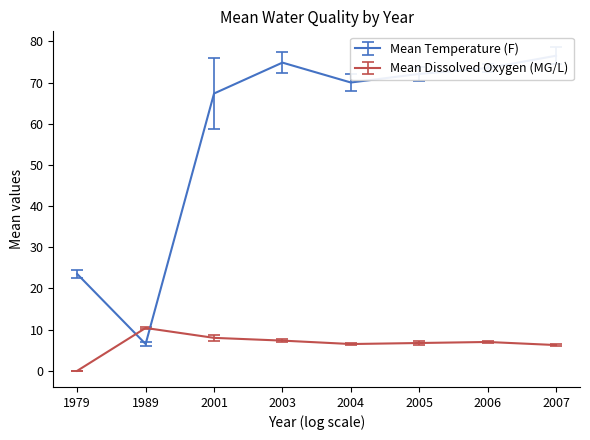

How many intersections are there between Mean Dissolved Oxygen (MG/L) and Mean Temperature (F)?

2